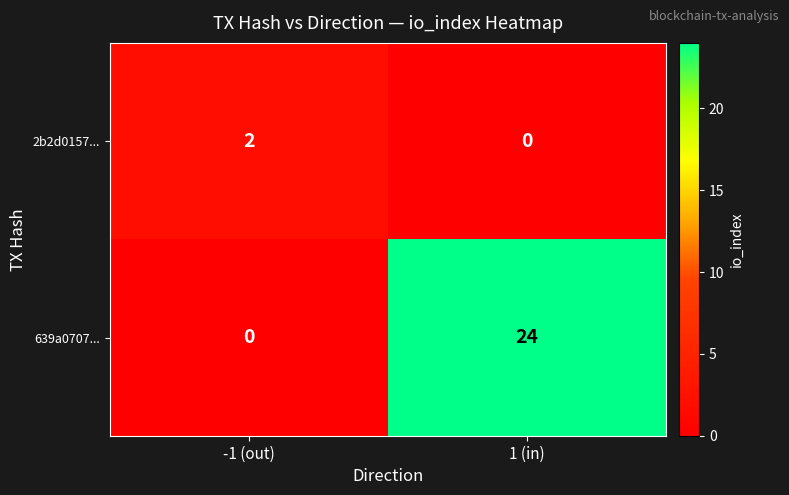

Rank the series by their maximum value, from highest to lowest.

639a0707..., 2b2d0157...